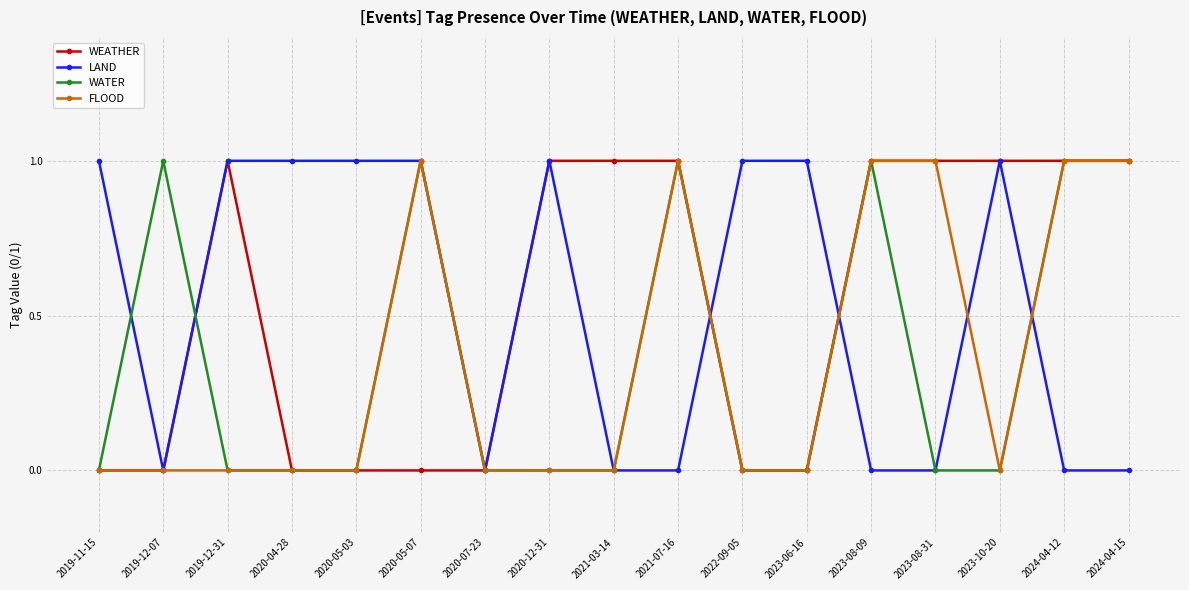

Reading left to right, transcribe all the data shown in this chart.

WEATHER: 0	0	1	0	0	0	0	1	1	1	0	0	1	1	1	1	1
LAND: 1	0	1	1	1	1	0	1	0	0	1	1	0	0	1	0	0
WATER: 0	1	0	0	0	1	0	0	0	1	0	0	1	0	0	1	1
FLOOD: 0	0	0	0	0	1	0	0	0	1	0	0	1	1	0	1	1